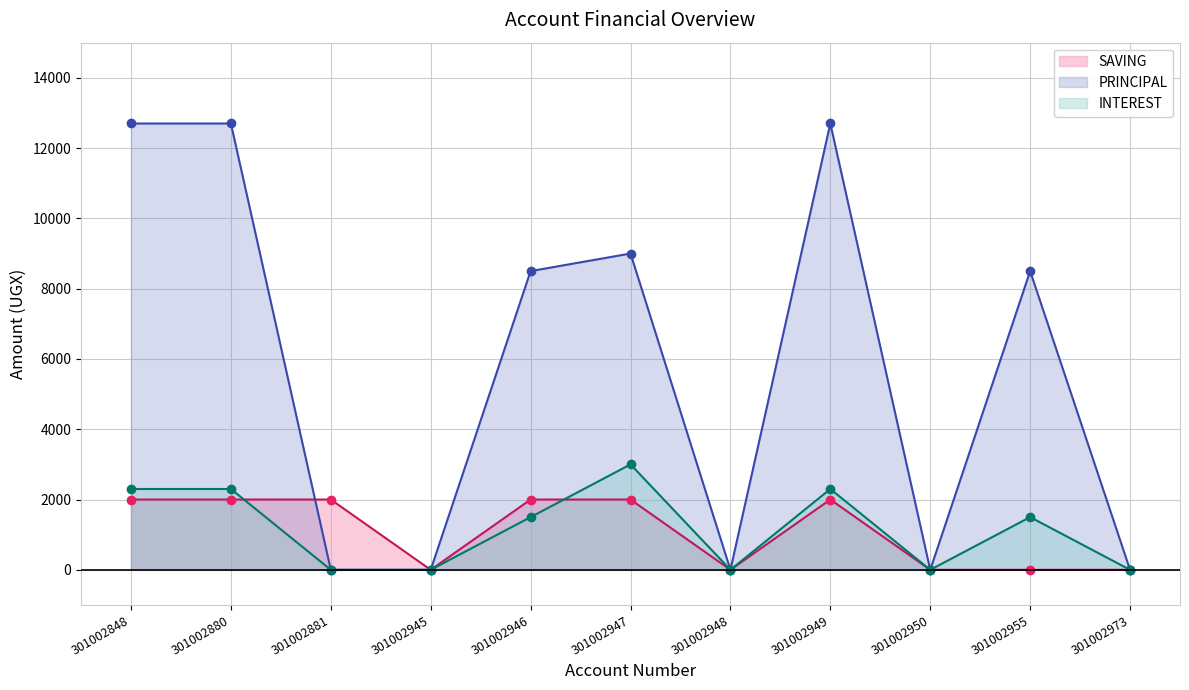

Reading right to left, list all the values displayed in this chart.

SAVING: 301002973=0	301002955=0	301002950=0	301002949=2000	301002948=0	301002947=2000	301002946=2000	301002945=0	301002881=2000	301002880=2000	301002848=2000
PRINCIPAL: 301002973=0	301002955=8500	301002950=0	301002949=12700	301002948=0	301002947=9000	301002946=8500	301002945=0	301002881=0	301002880=12700	301002848=12700
INTEREST: 301002973=0	301002955=1500	301002950=0	301002949=2300	301002948=0	301002947=3000	301002946=1500	301002945=0	301002881=0	301002880=2300	301002848=2300